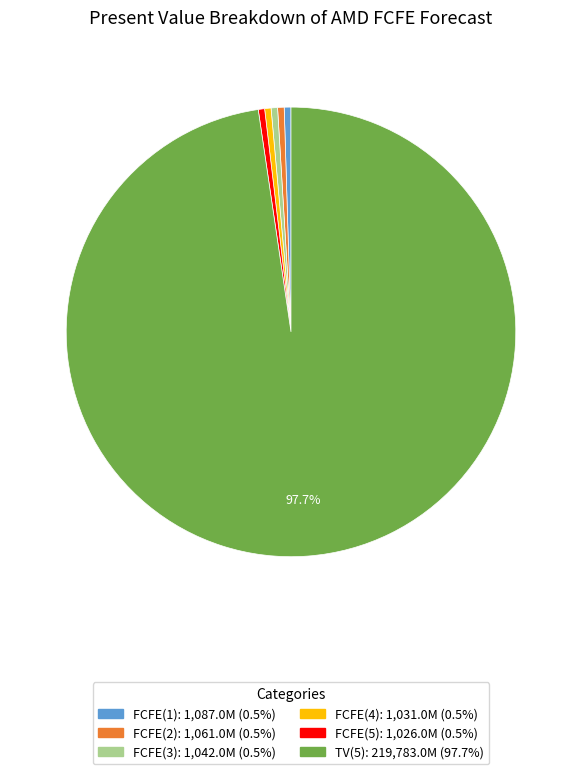

Which slice is the largest?

TV(5)